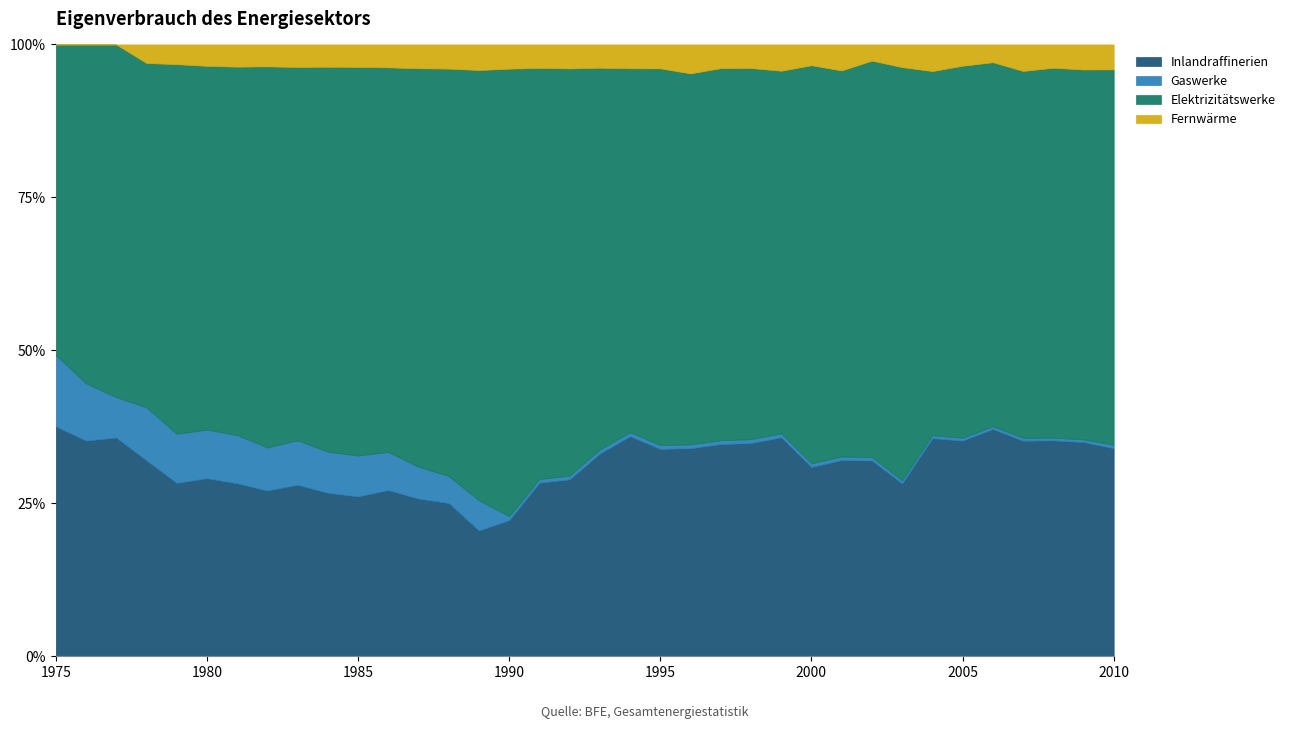

The value of Gaswerke at 1981 is 2170. True or false?

True